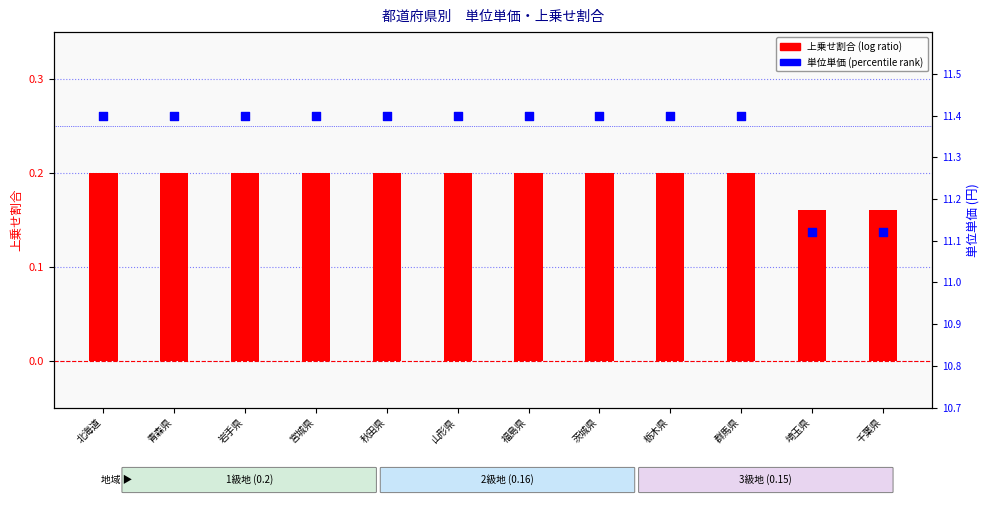

Which series has the largest total across all categories?

単位単価 (percentile rank style)